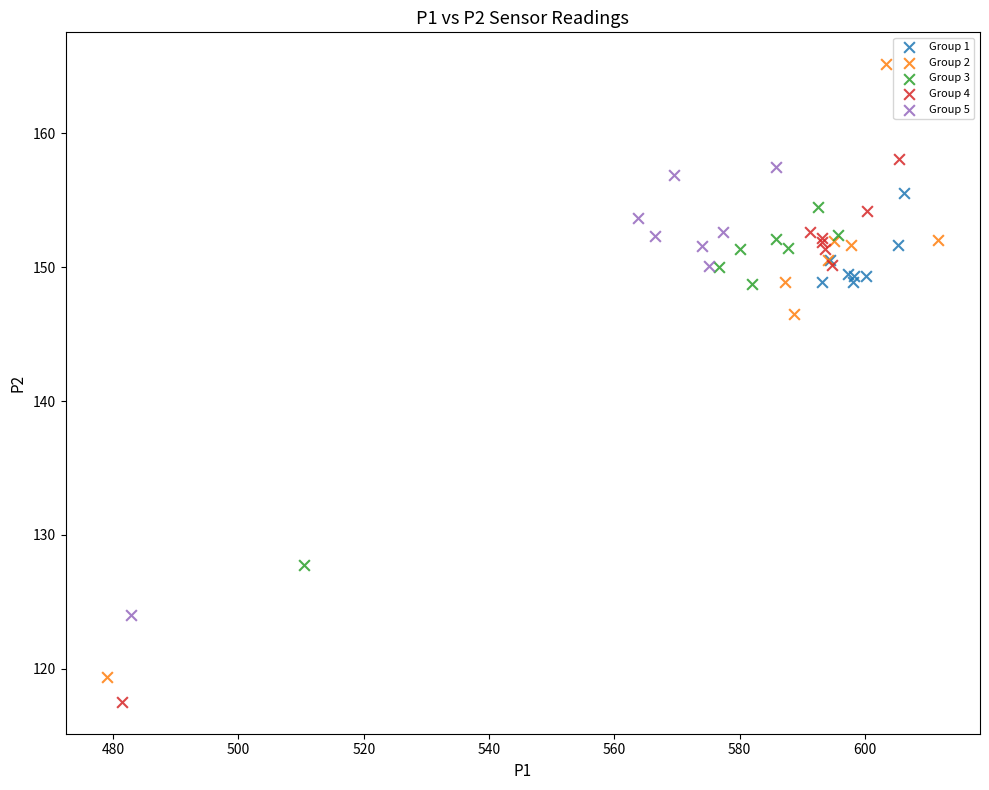

Which series reaches the maximum Y coordinate?

Group 2